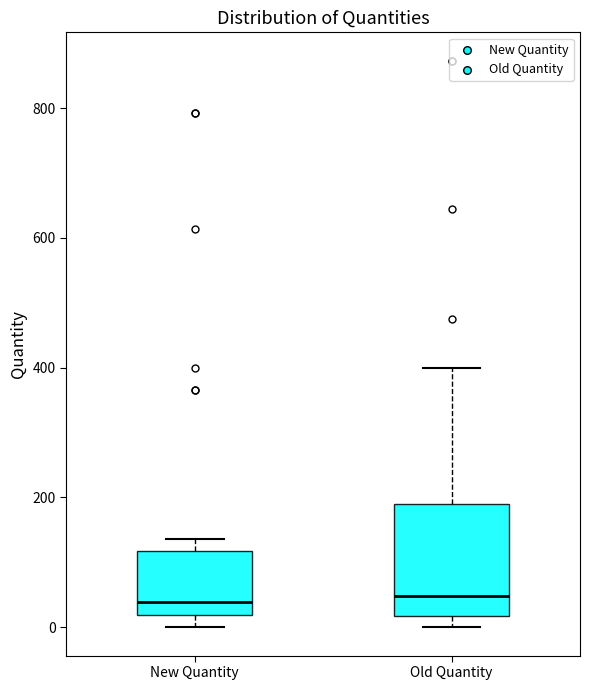

Where does the median line of the box for New Quantity sit on the y-axis? The values are not printed on the chart, so give them approximately, as read against the axis.

40